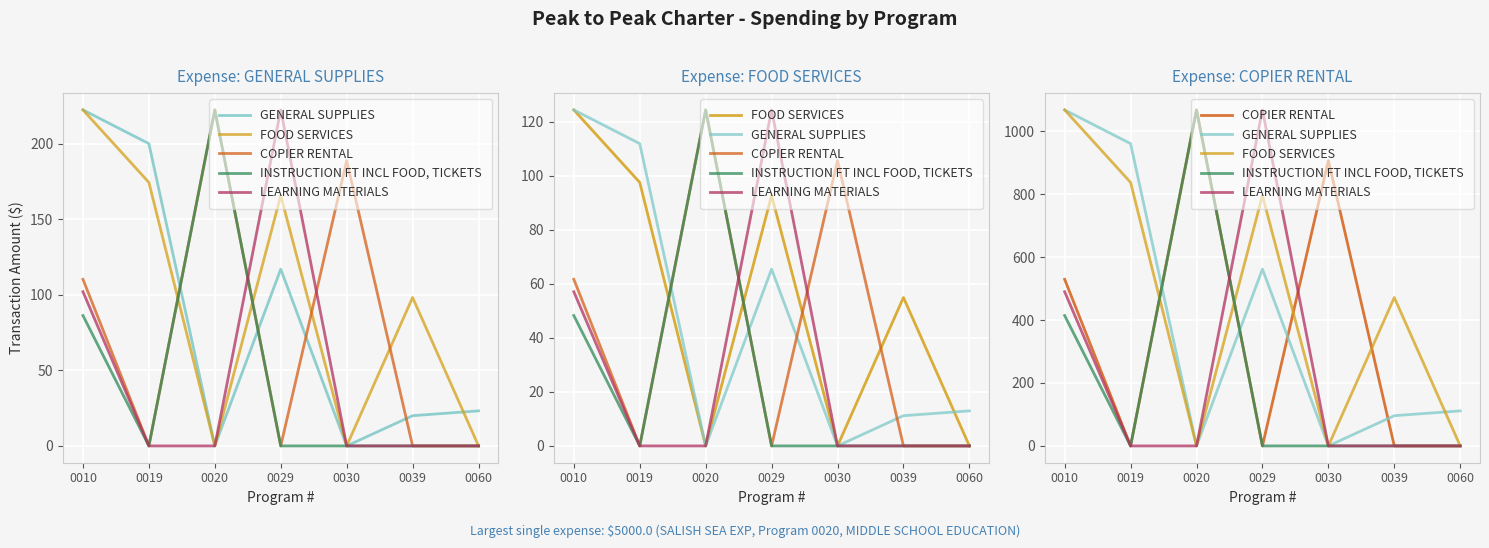

Between which two adjacent categories do COPIER RENTAL and GENERAL SUPPLIES first intersect?

0019 and 0020